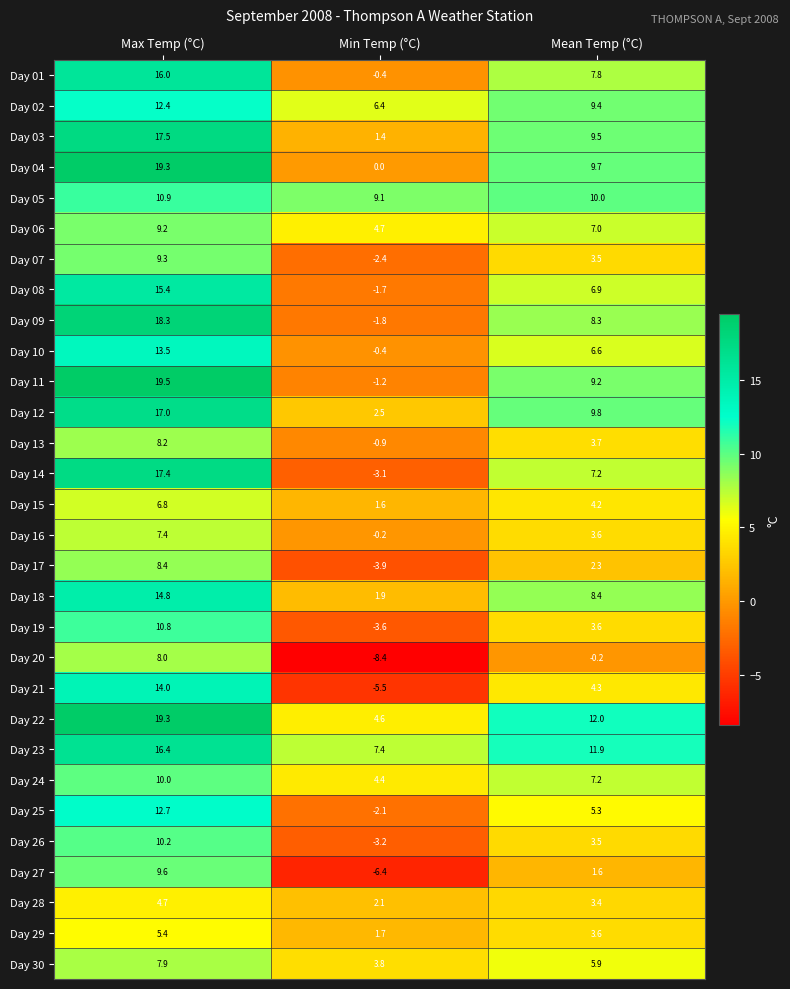

Where is Day 20 nearest to the value 0?

Mean Temp (°C)